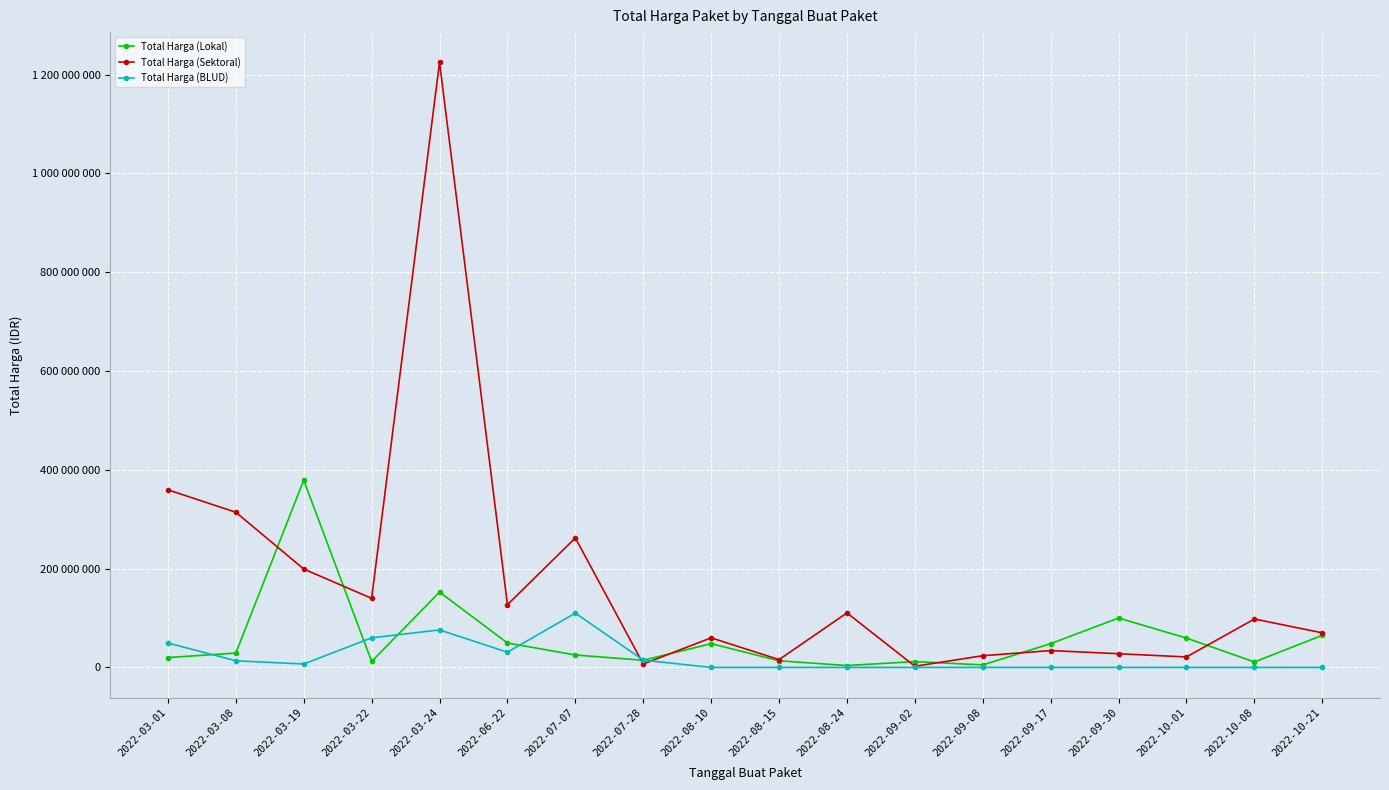

True or false: Total Harga (BLUD) and Total Harga (Lokal) intersect in this chart.

True